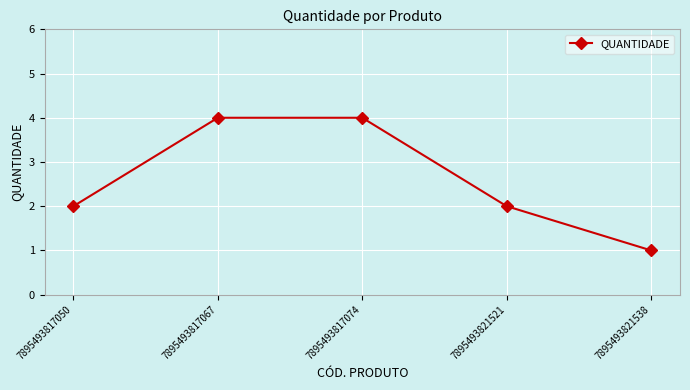

Between 7895493821521 and 7895493817067, which is larger?

7895493817067